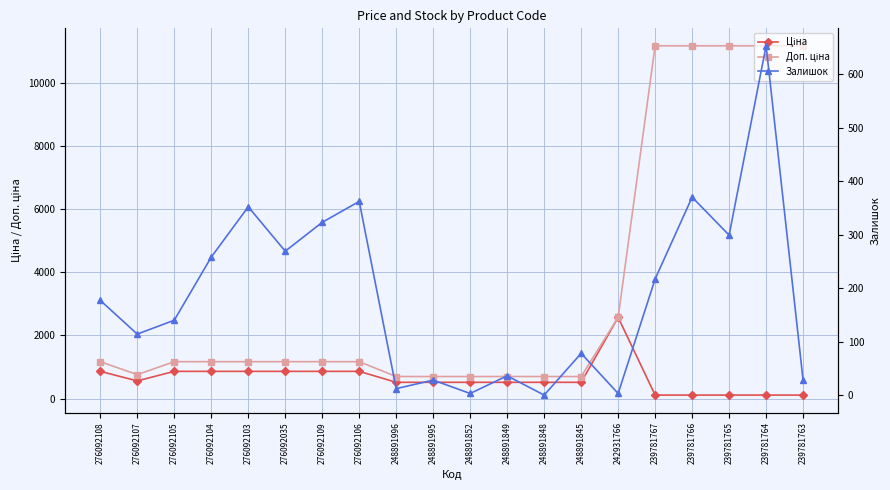

Where is the first local maximum for Залишок?

276092103